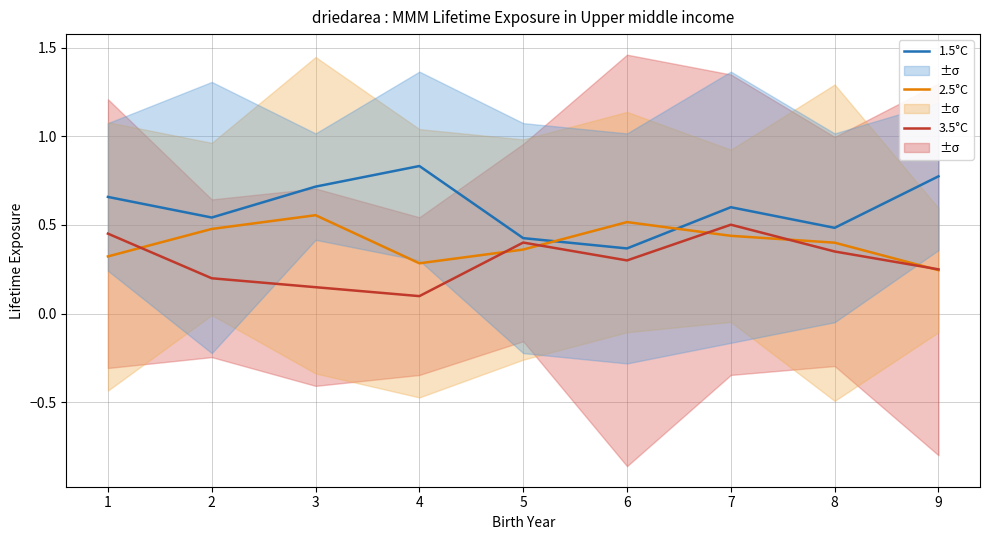

True or false: 2.5°C and 1.5°C intersect in this chart.

True